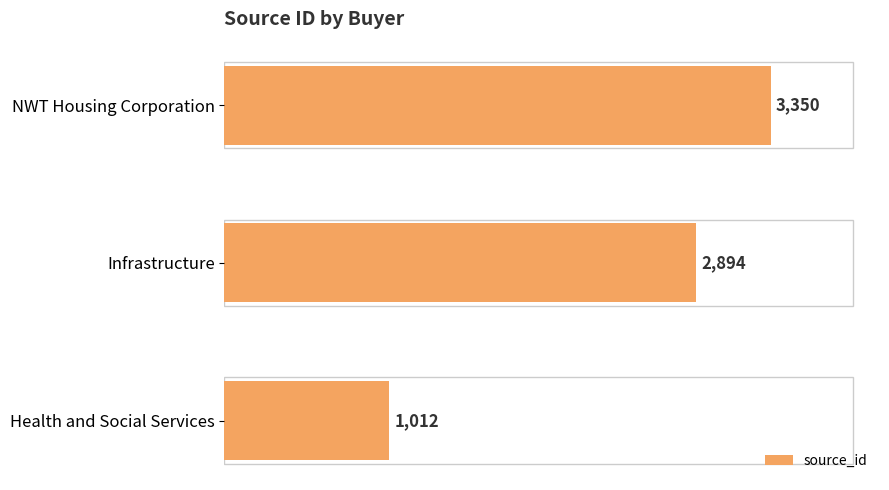

Rank the categories by value from lowest to highest.

Health and Social Services, Infrastructure, NWT Housing Corporation